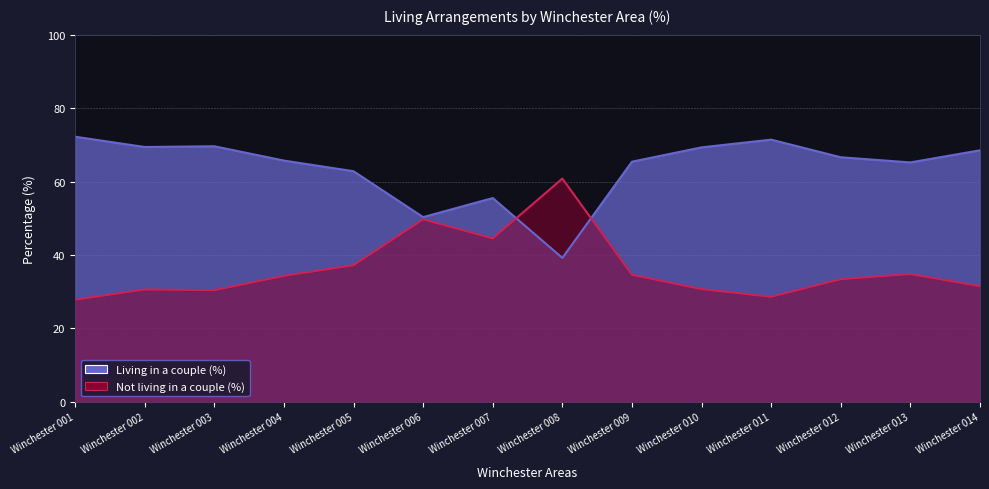

After their last crossing, which series has the higher values: Not living in a couple (%) or Living in a couple (%)?

Living in a couple (%)